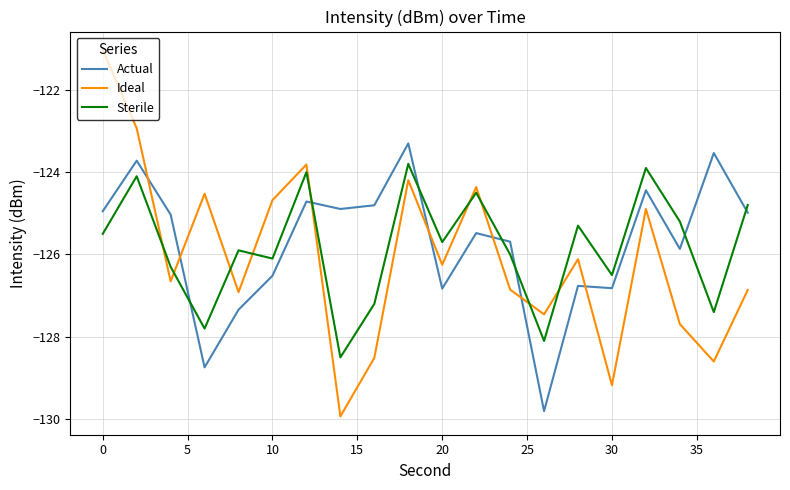

Reading left to right, extract all data points from this chart.

Actual: -125.0	-123.7	-125.0	-128.7	-127.3	-126.5	-124.7	-124.9	-124.8	-123.3	-126.8	-125.5	-125.7	-129.8	-126.8	-126.8	-124.4	-125.9	-123.5	-125.0
Ideal: -121.0	-122.9	-126.7	-124.5	-126.9	-124.7	-123.8	-129.9	-128.5	-124.2	-126.3	-124.4	-126.9	-127.5	-126.1	-129.2	-124.9	-127.7	-128.6	-126.9
Sterile: -125.5	-124.1	-126.3	-127.8	-125.9	-126.1	-124.0	-128.5	-127.2	-123.8	-125.7	-124.5	-126.0	-128.1	-125.3	-126.5	-123.9	-125.2	-127.4	-124.8